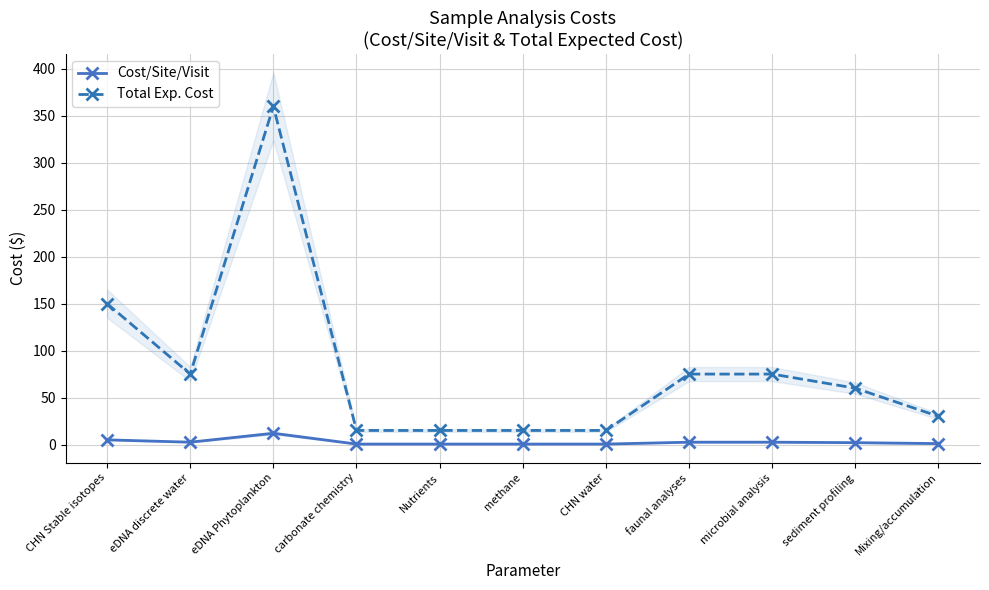

Is this an area chart (filled region under the line)?

No